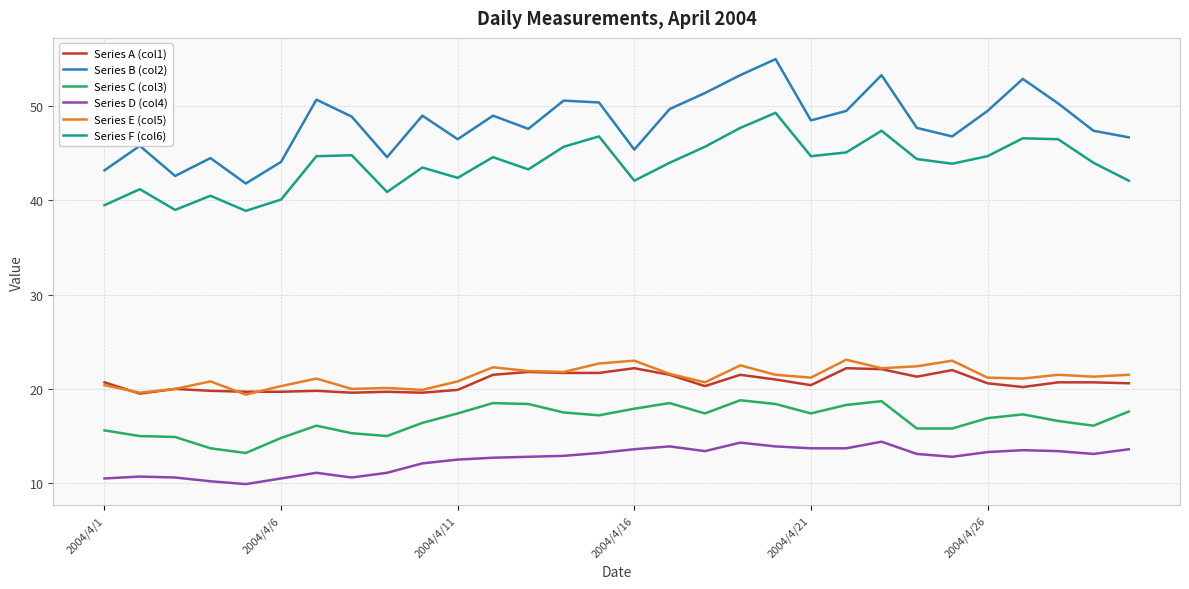

Count the number of data series in this chart.

6